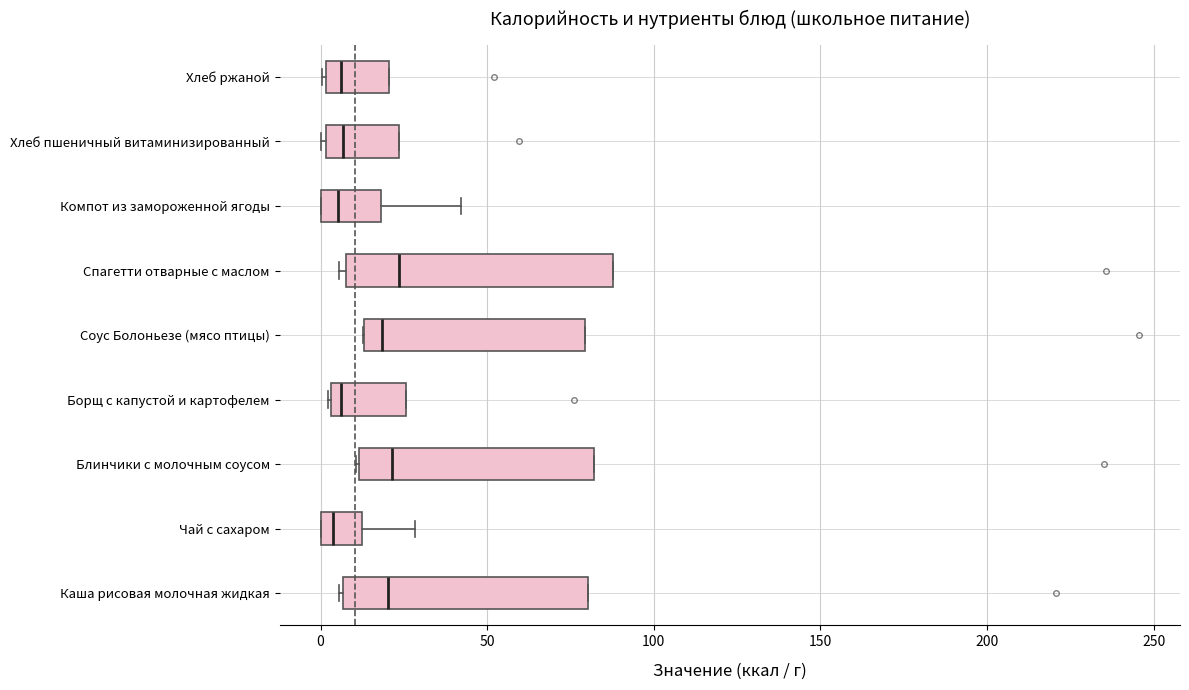

Reading bottom to top, transcribe this box plot: for each box, give where its median line is, the range the box spans, and where its two whiskers end, as read against the x-axis. The values are not printed on the chart, so give them approximately, as read against the axis.

Каша рисовая молочная жидкая: median 20, box 5 to 80, whiskers 5 to 80
Чай с сахаром: median 5, box 0 to 10, whiskers 0 to 30
Блинчики с молочным соусом: median 20, box 10 to 80, whiskers 10 to 80
Борщ с капустой и картофелем: median 5 (just right of the box's left edge), box 5 to 25, whiskers 0 to 25
Соус Болоньезе (мясо птицы): median 20, box 15 to 80, whiskers 15 to 80
Спагетти отварные с маслом: median 25, box 10 to 90, whiskers 5 to 90
Компот из замороженной ягоды: median 5, box 0 to 20, whiskers 0 to 40
Хлеб пшеничный витаминизированный: median 5, box 0 to 25, whiskers 0 to 25
Хлеб ржаной: median 5, box 0 to 20, whiskers 0 to 20